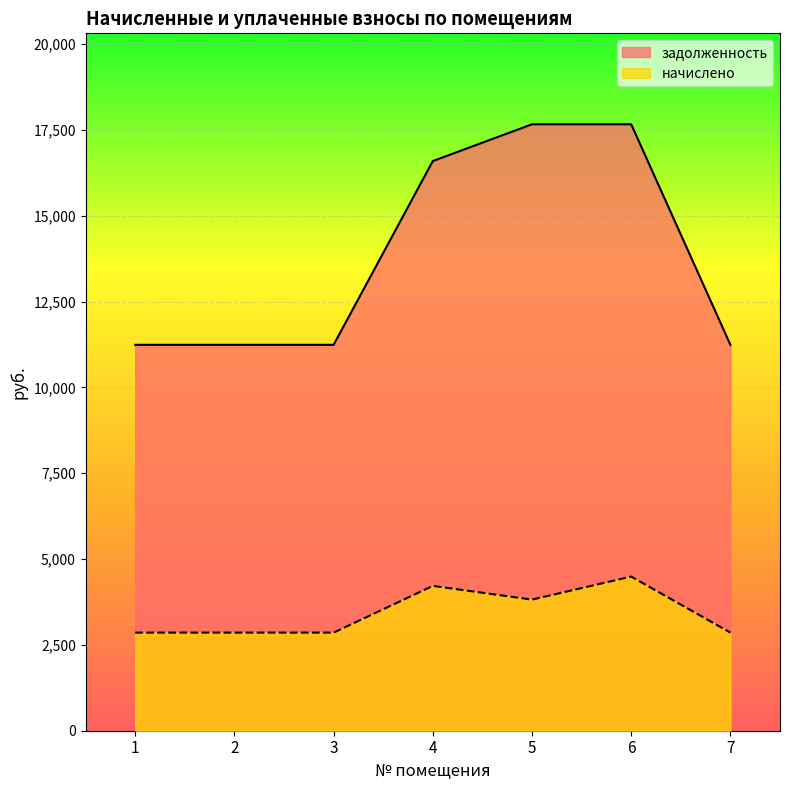

Does the chart display data point markers on the line(s)?

No